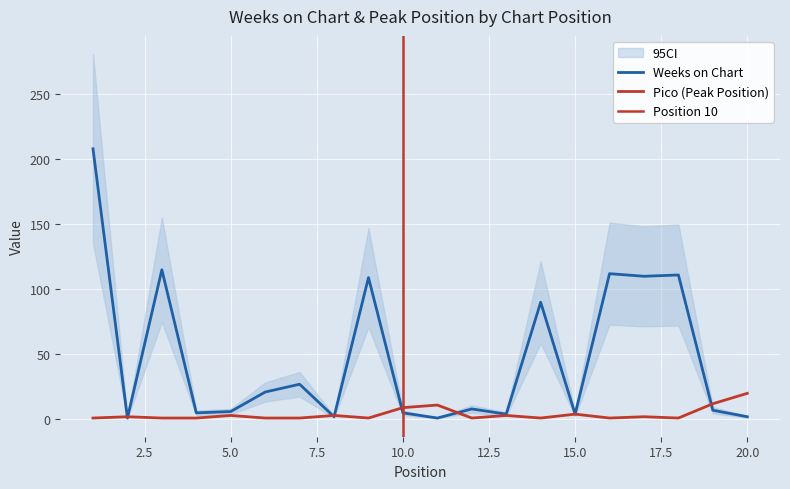

Read the Pico value at 14.

1